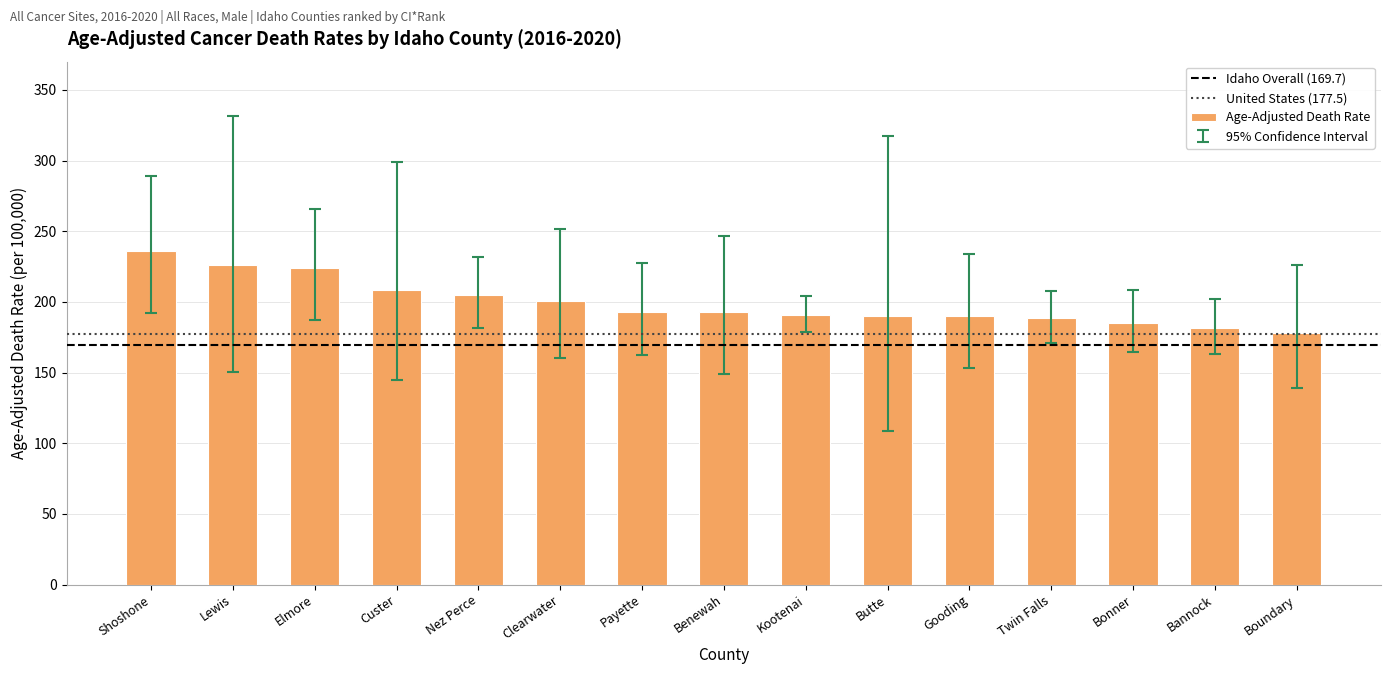

Approximately how many times larger is the value at Elmore compared to Custer?

1.1